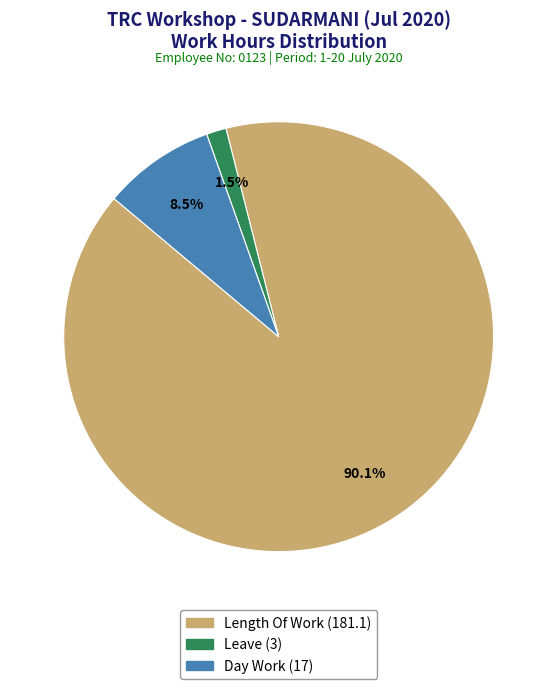

Is there a majority slice in this chart?

Yes